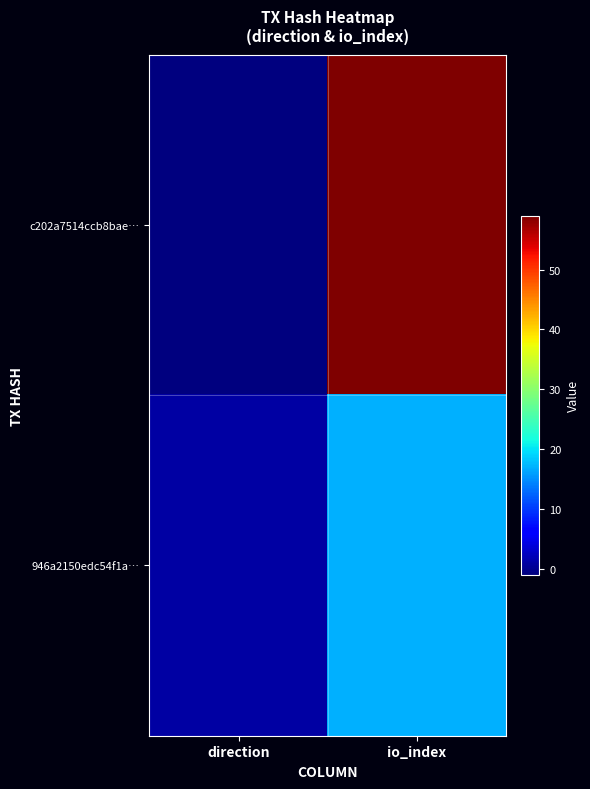

Which category has the highest value across all series?

io_index